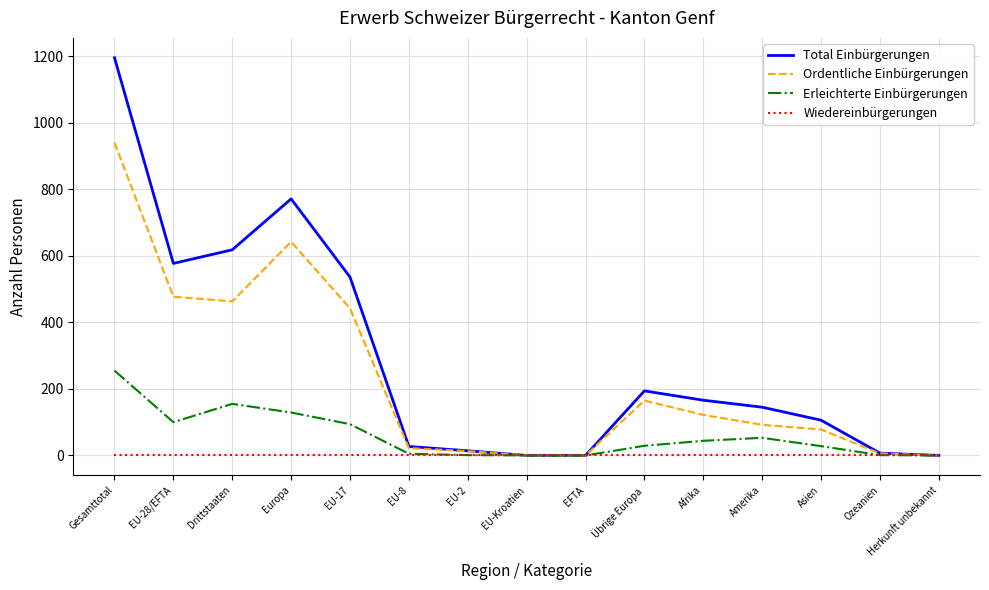

Is the value of Erleichterte Einbürgerungen at EU-17 greater than the value of Ordentliche Einbürgerungen at Gesamttotal?

No